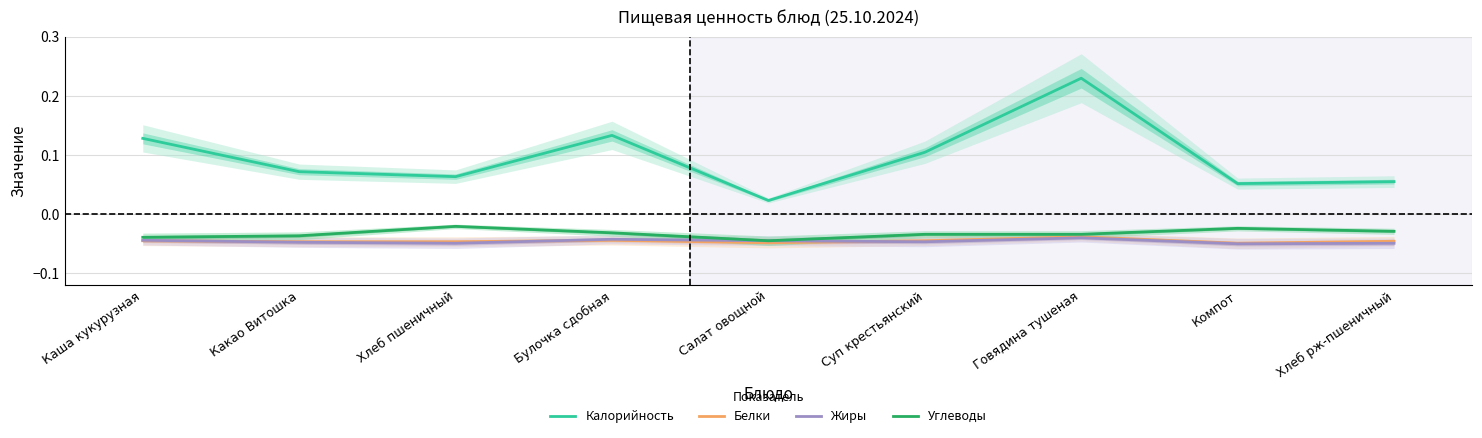

Rank the series at Компот from highest to lowest value.

Калорийность, Углеводы, Белки, Жиры